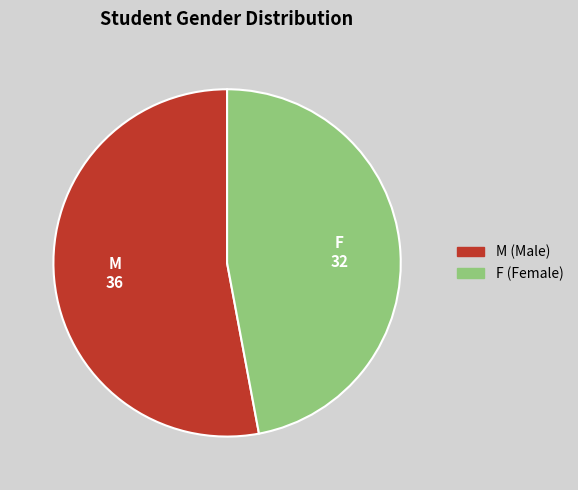

Rank the categories by value from highest to lowest.

M, F